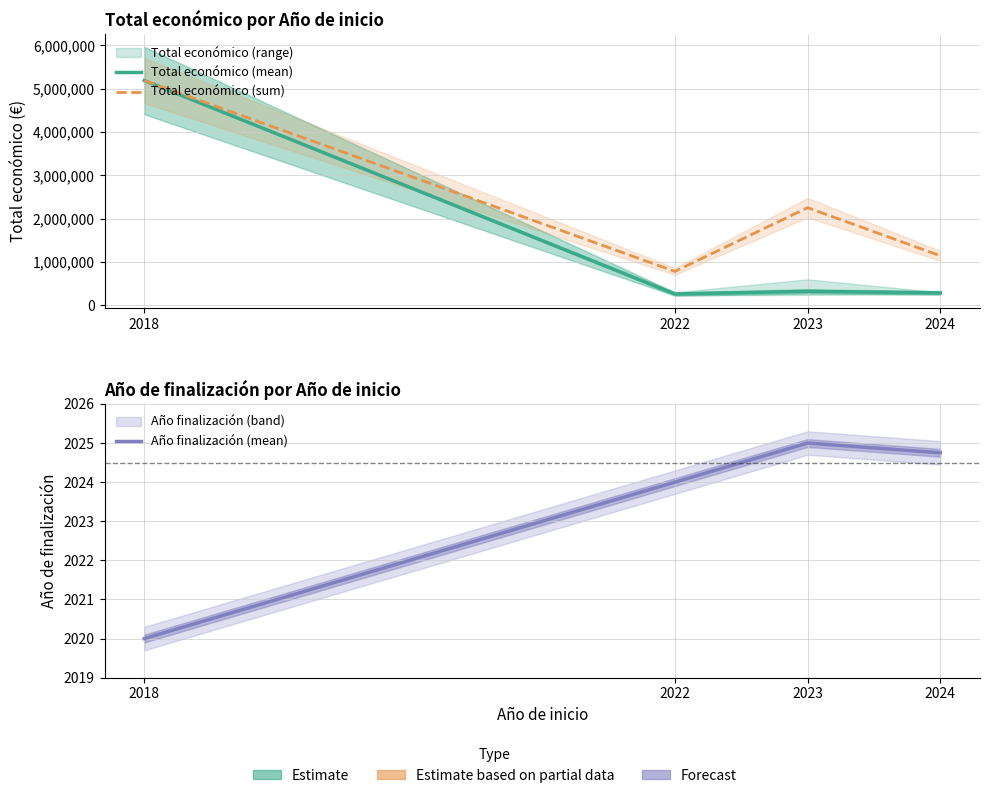

How many data points does each series have?

4